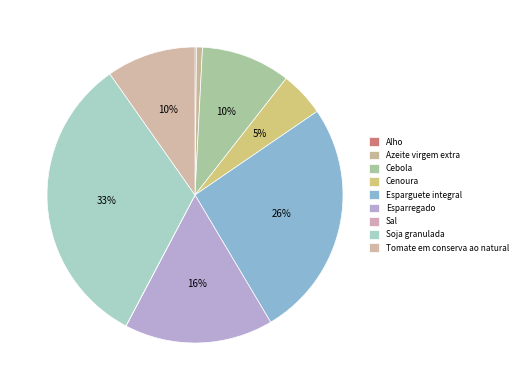

How much of the chart is everything except Cebola?

90.2%